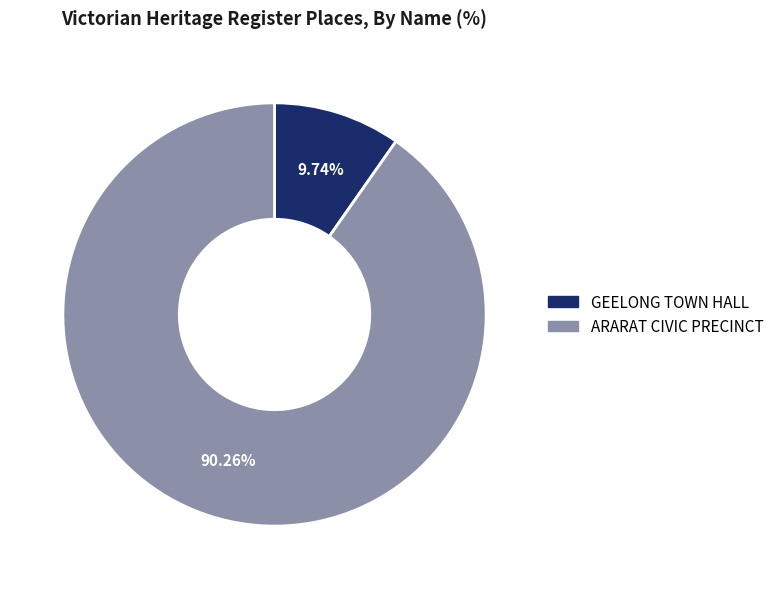

What percentage is the ARARAT CIVIC PRECINCT slice, to the nearest percent?

90%